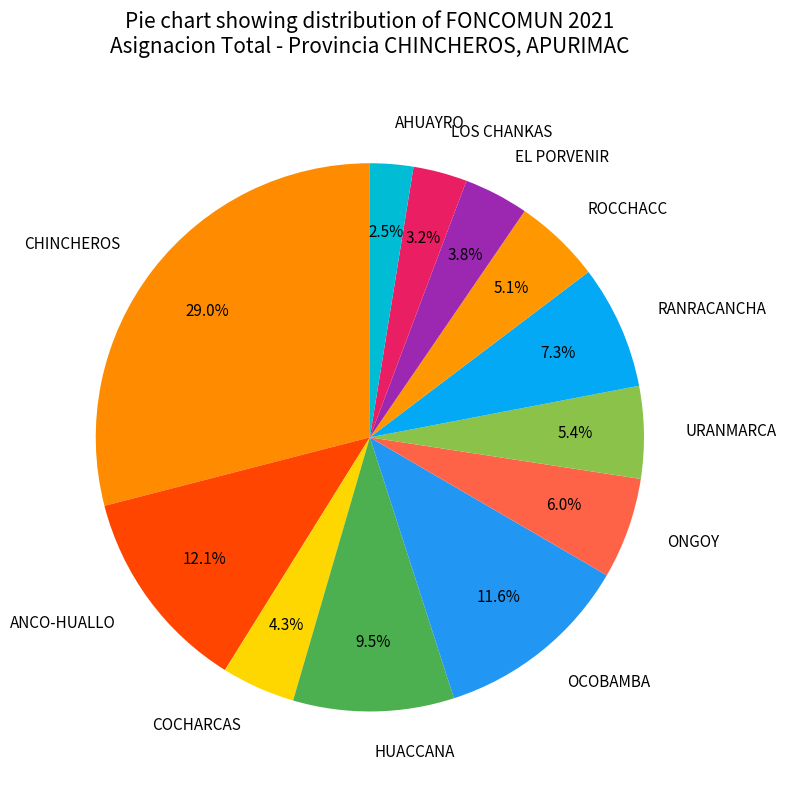

Is there any slice that represents more than half of the pie?

No